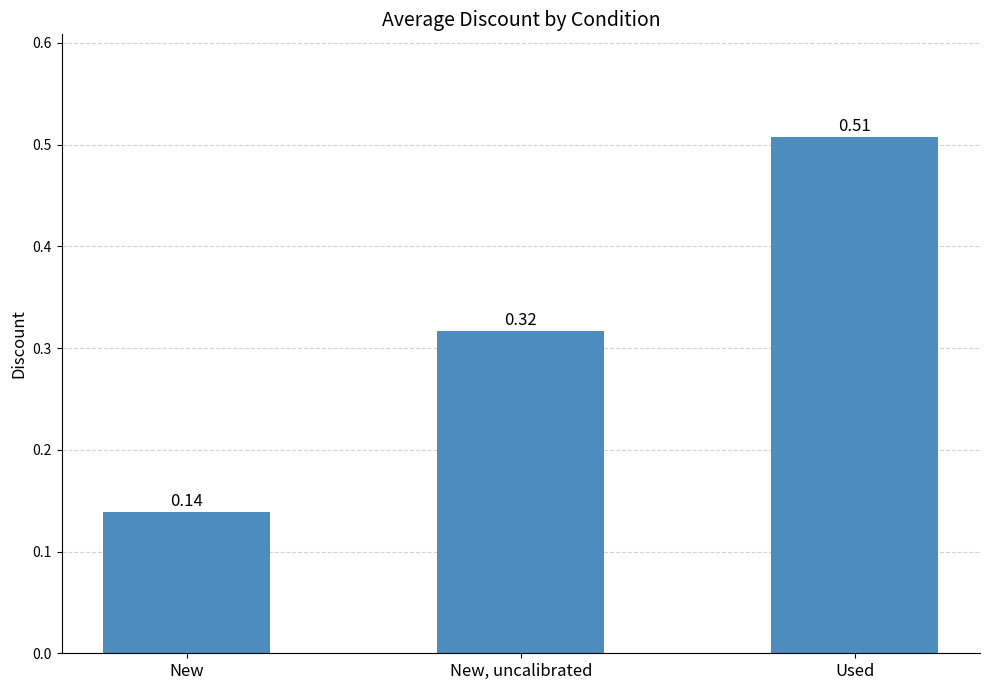

List the labels in order of value, largest first.

Used, New, uncalibrated, New